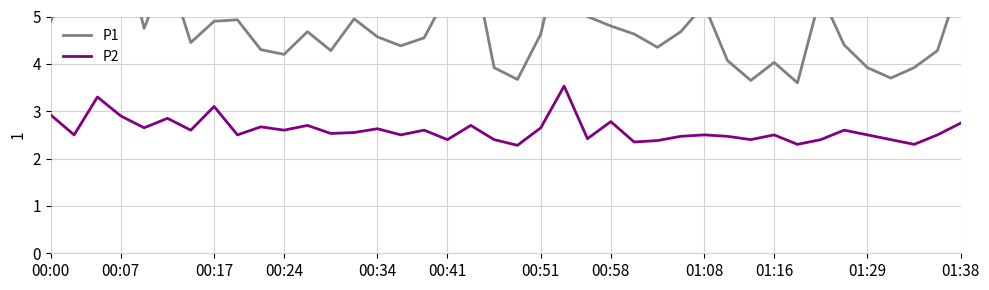

What is the difference between the second highest and second lowest values in the P2 series?

1.0